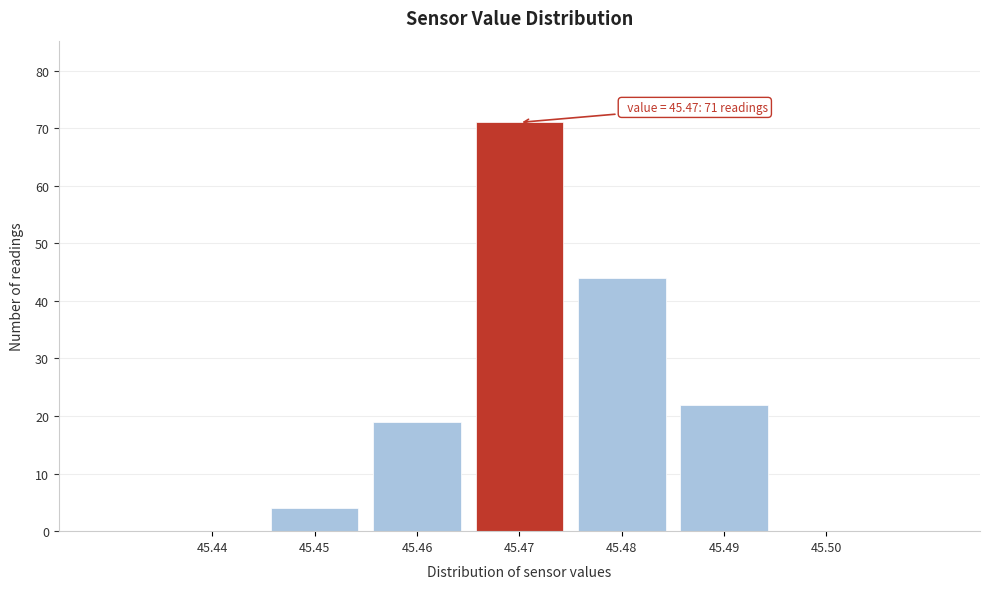

Reading left to right, transcribe all the data shown in this chart.

45.44=0	45.45=4	45.46=19	45.47=71	45.48=44	45.49=22	45.50=0